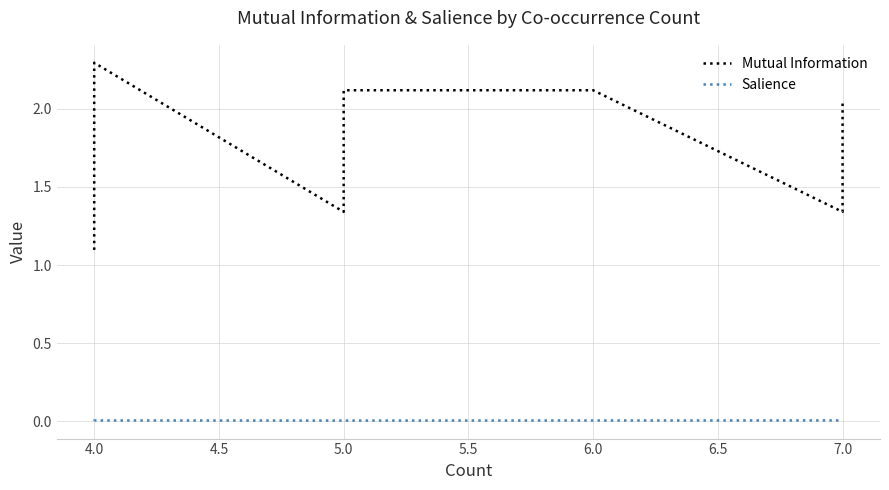

At how many categories does at least one series exceed 1?

40